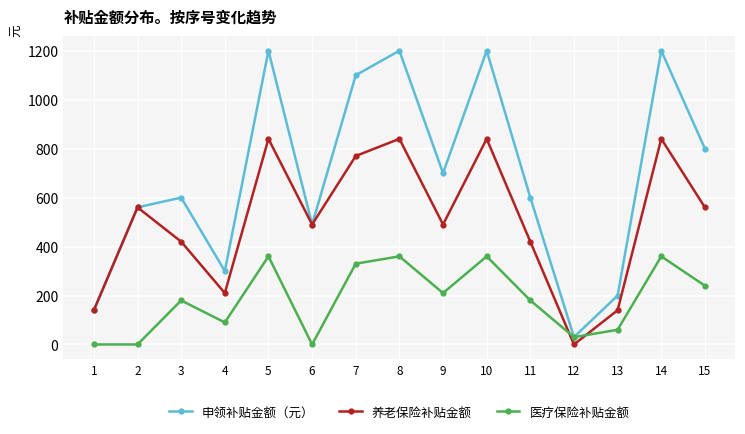

Which series has the largest total across all categories?

申领补贴金额（元）